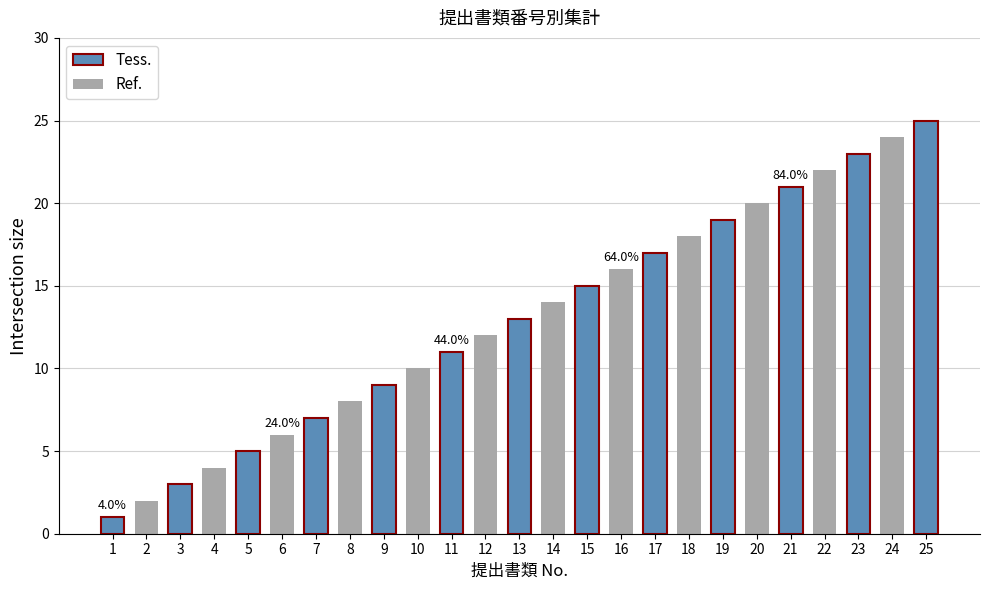

How many values are below 13?

12